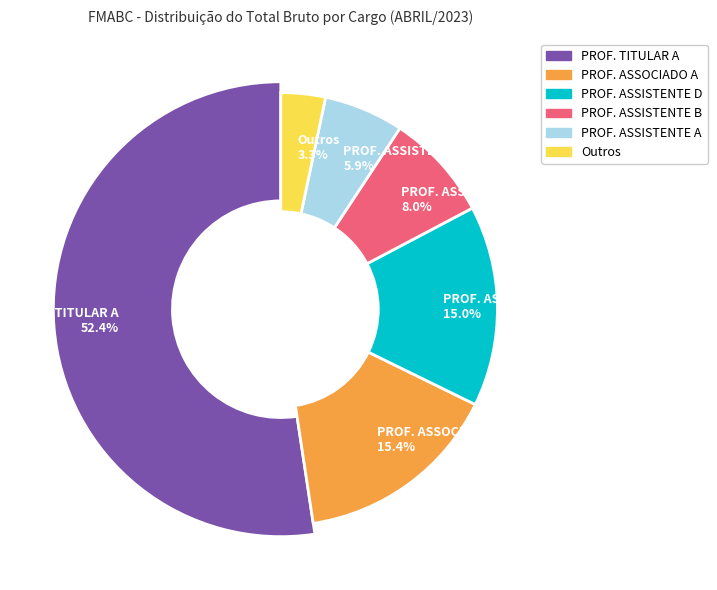

Which category has the biggest portion of the pie?

PROF. TITULAR A